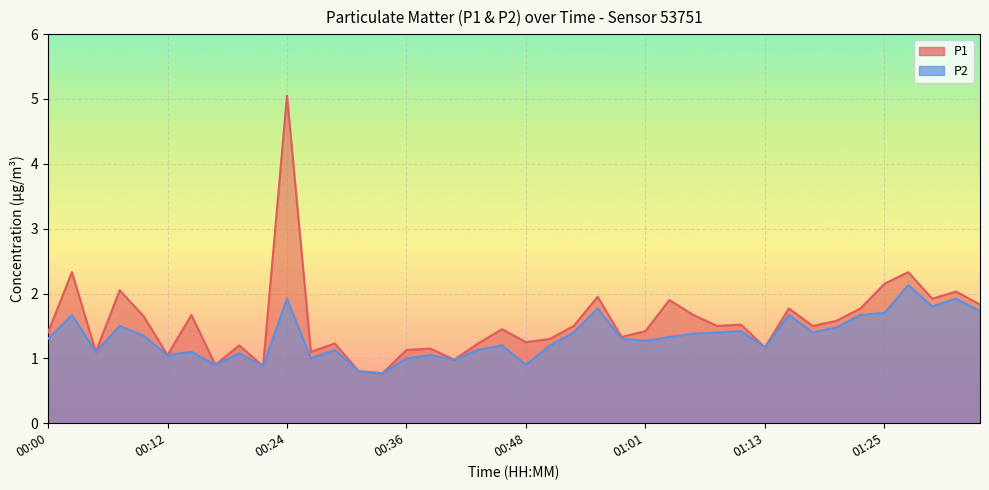

How many interior local valleys does the P2 series have?

12